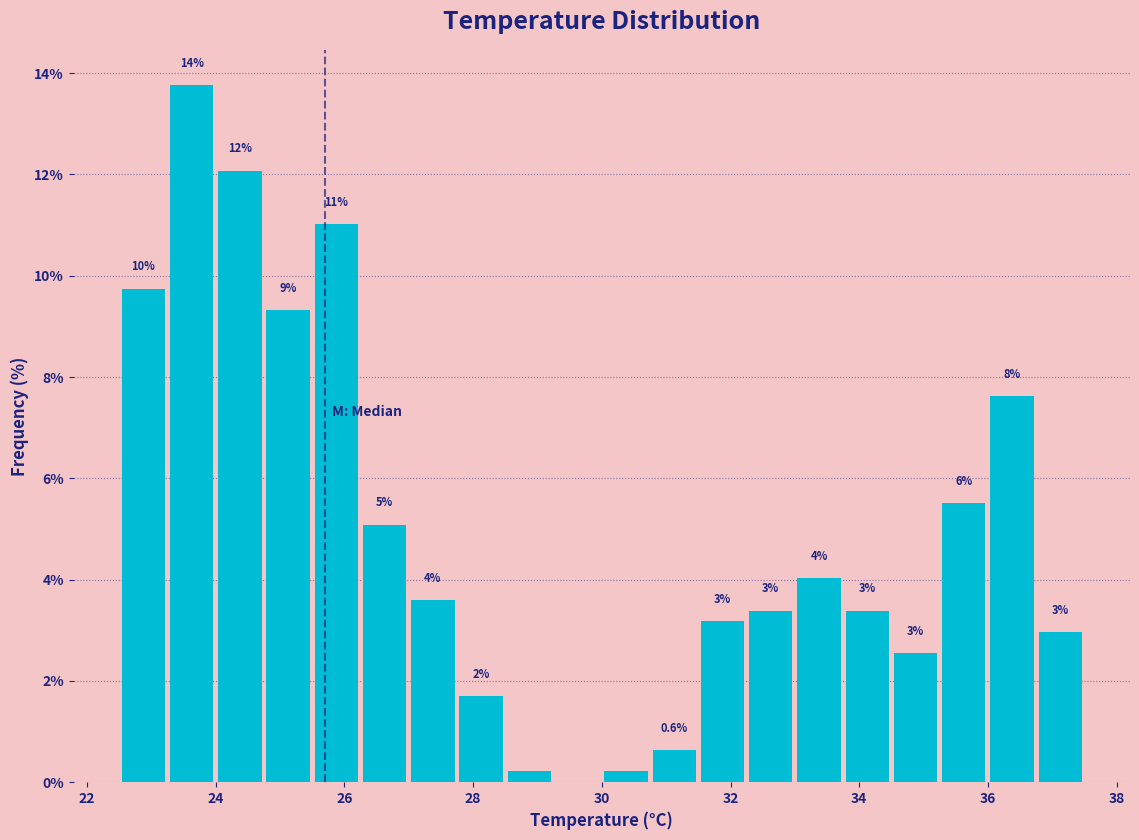

Read against the x-axis, roughly where is the centre of the tallest bar?

23.6